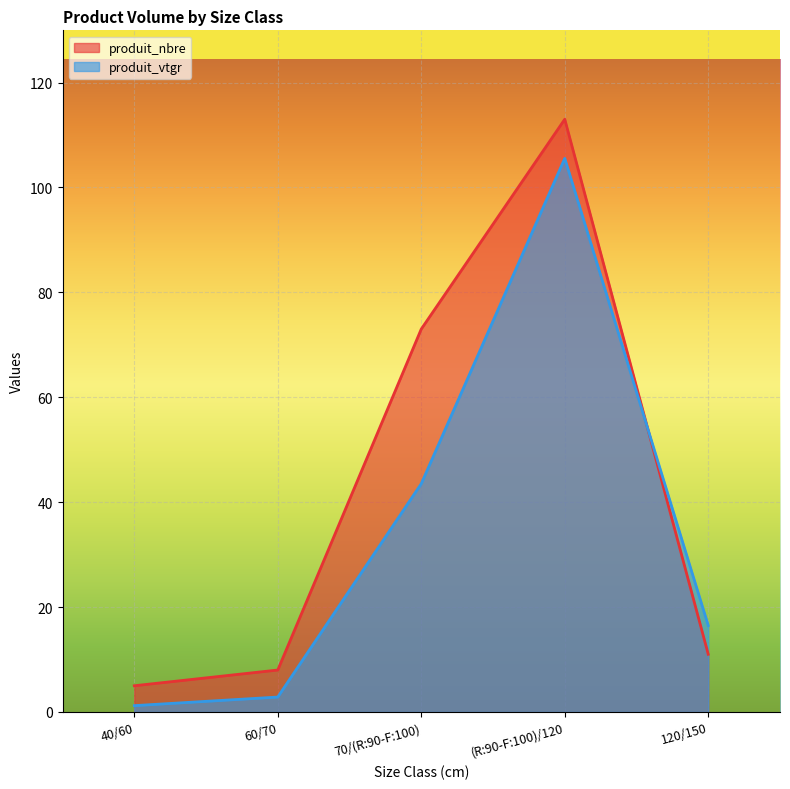

What position from the left is 70/(R:90-F:100)?

3